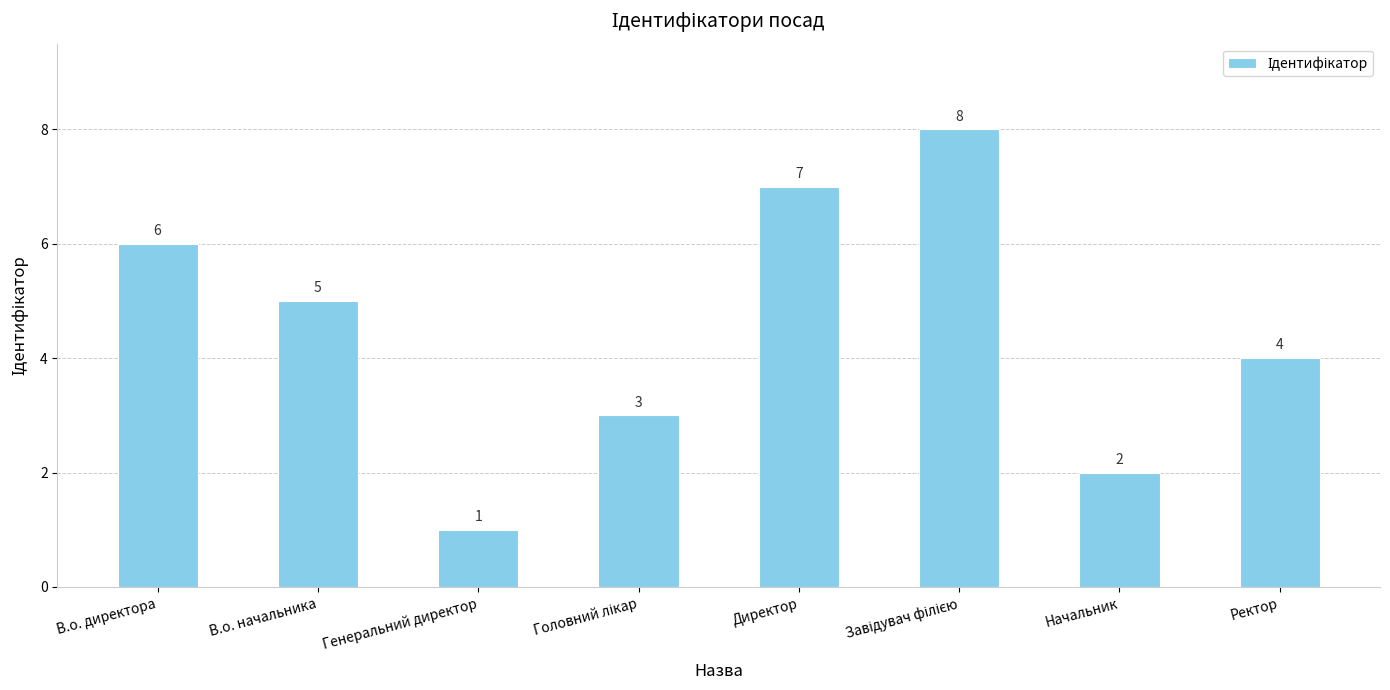

How many categories are shown in the chart?

8